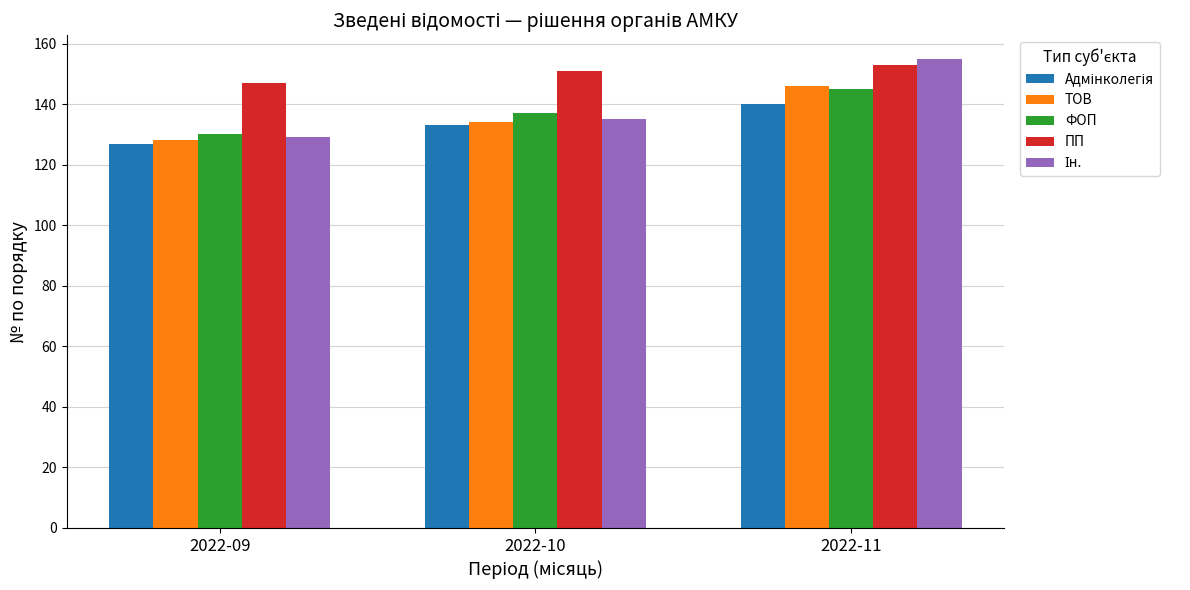

Which category has the lowest value in the ФОП series?

2022-09